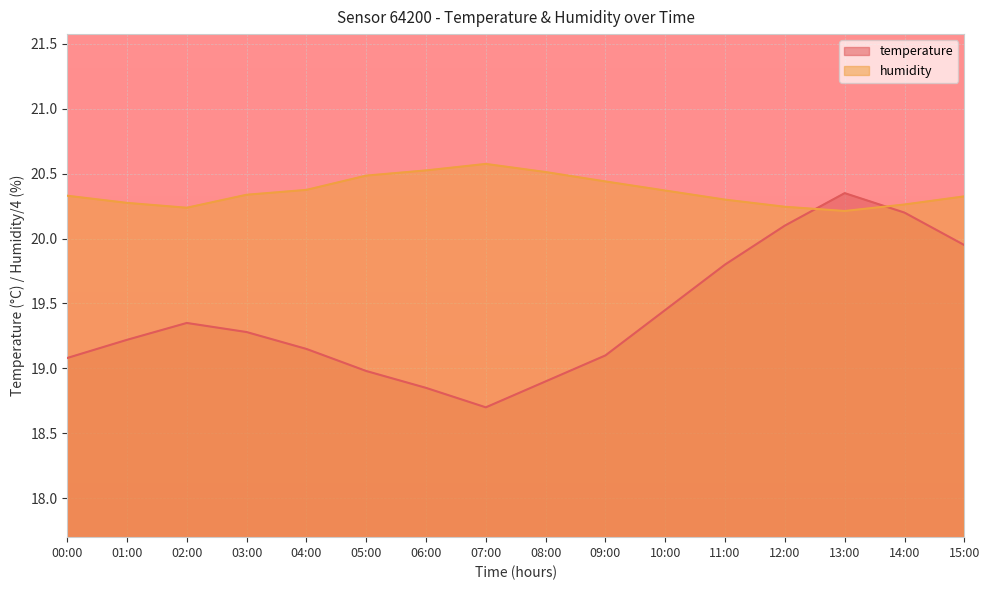

Between which two adjacent categories do humidity and temperature first intersect?

12:00 and 13:00